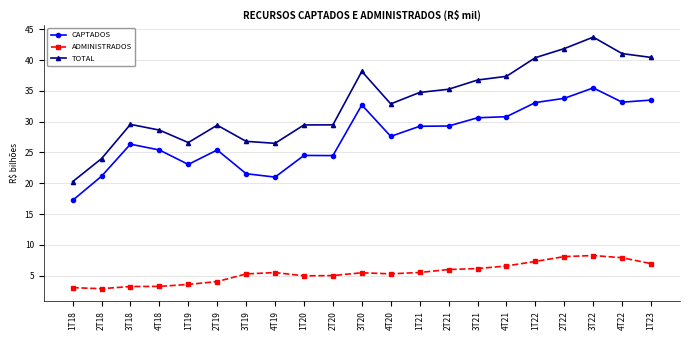

List the series in order of their peak value, highest first.

TOTAL, CAPTADOS, ADMINISTRADOS